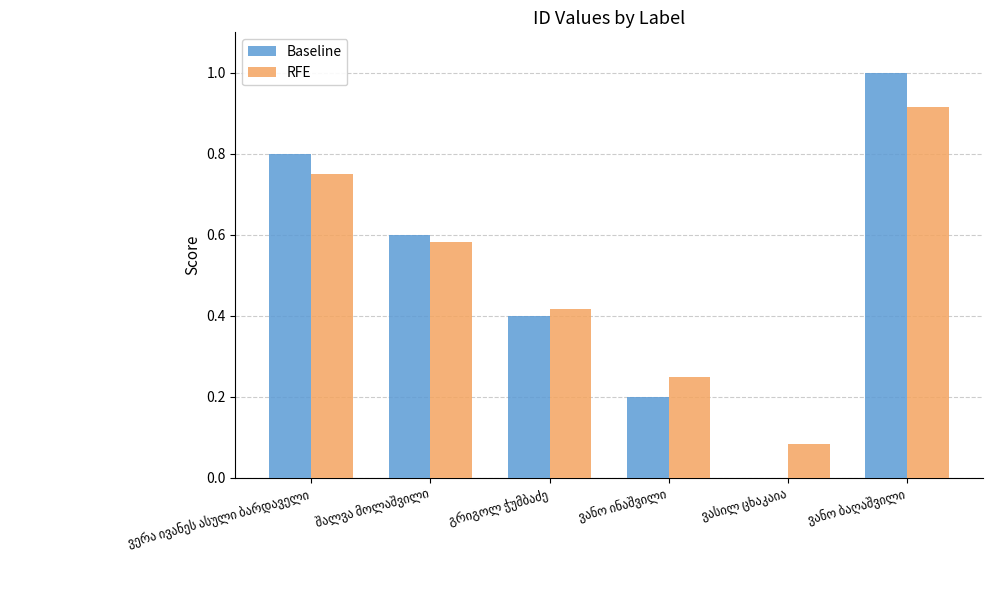

How many data points in Baseline are above 0?

5